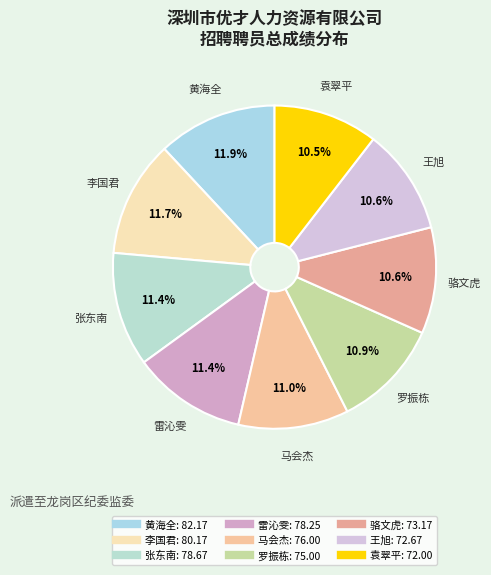

How much of the chart is everything except 罗振栋?

89.1%